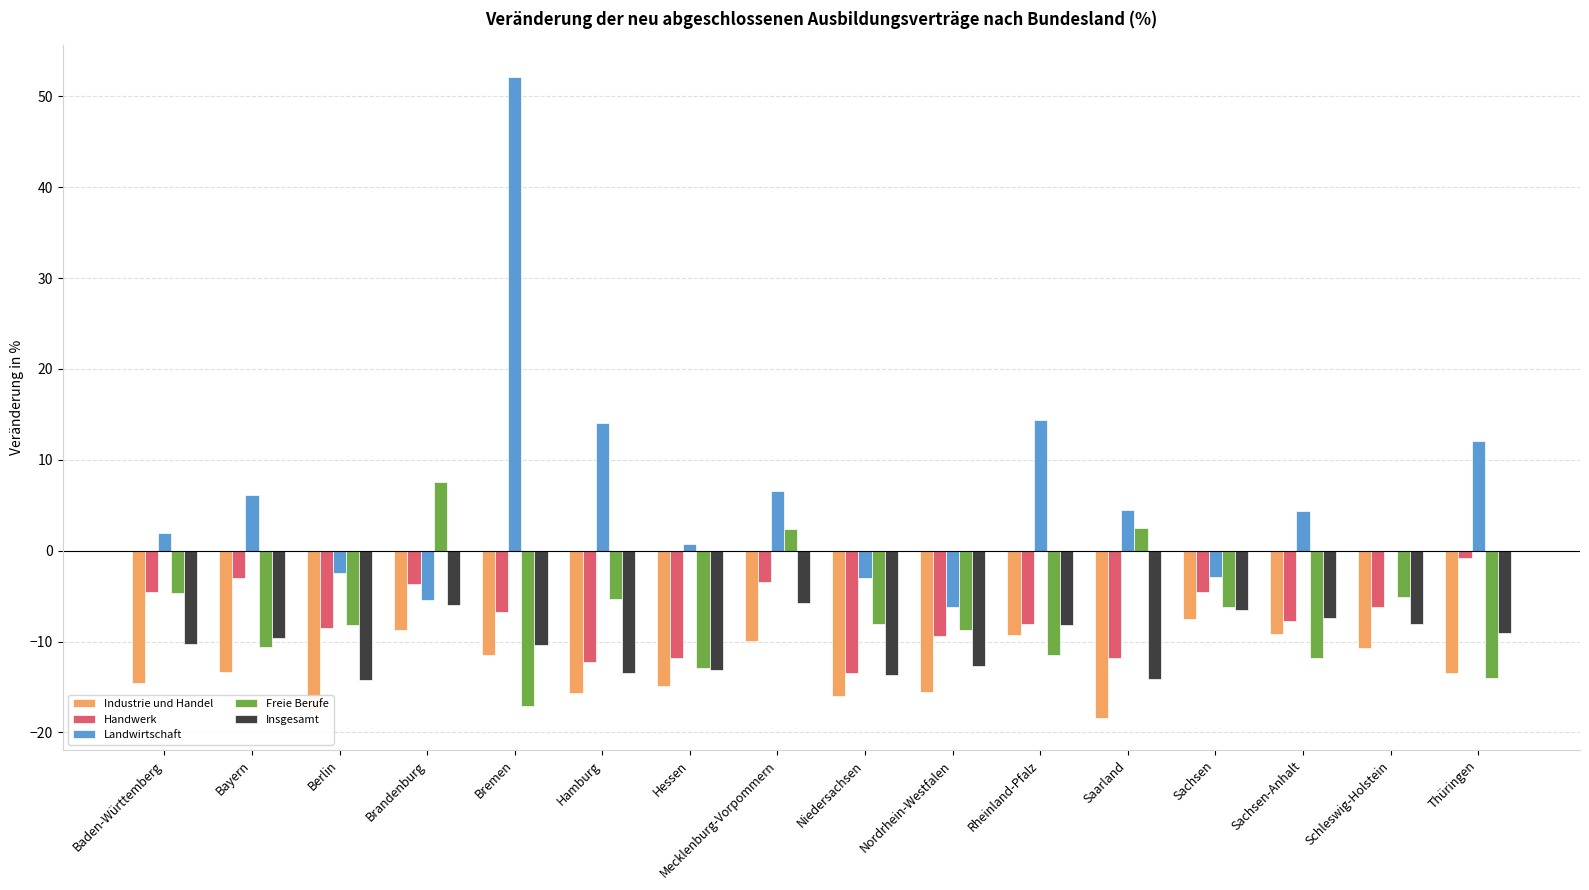

What is the approximate value of Industrie und Handel at Bayern?

-13.4